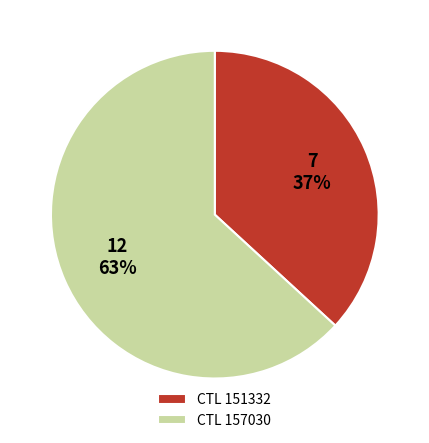

Is there a majority slice in this chart?

Yes